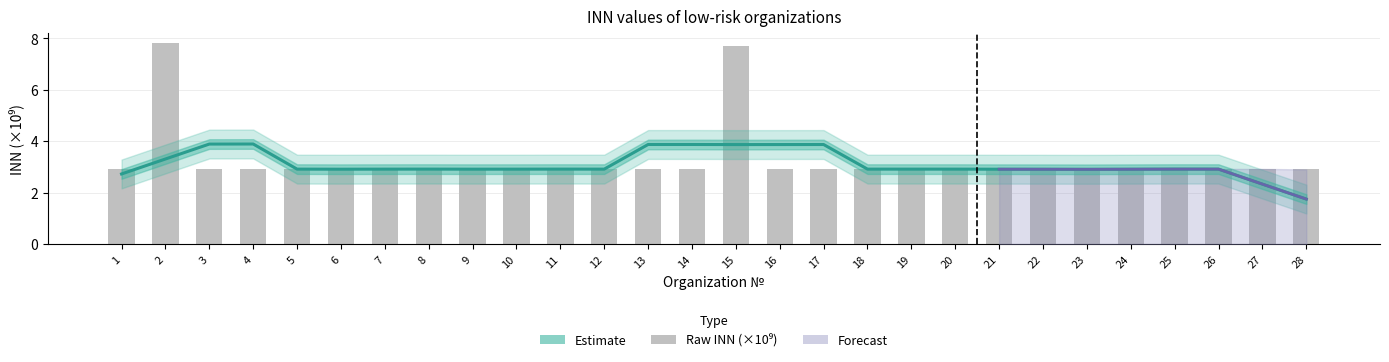

Reading left to right, extract all data points from this chart.

Estimate: 2.7	3.3	3.9	3.9	2.9	2.9	2.9	2.9	2.9	2.9	2.9	2.9	3.9	3.9	3.9	3.9	3.9	2.9	2.9	2.9	2.9	2.9	2.9	2.9	2.9	2.9	2.3	1.7
Raw INN (×10⁹): 2.9	7.8	2.9	2.9	2.9	2.9	2.9	2.9	2.9	2.9	2.9	2.9	2.9	2.9	7.7	2.9	2.9	2.9	2.9	2.9	2.9	2.9	2.9	2.9	2.9	2.9	2.9	2.9